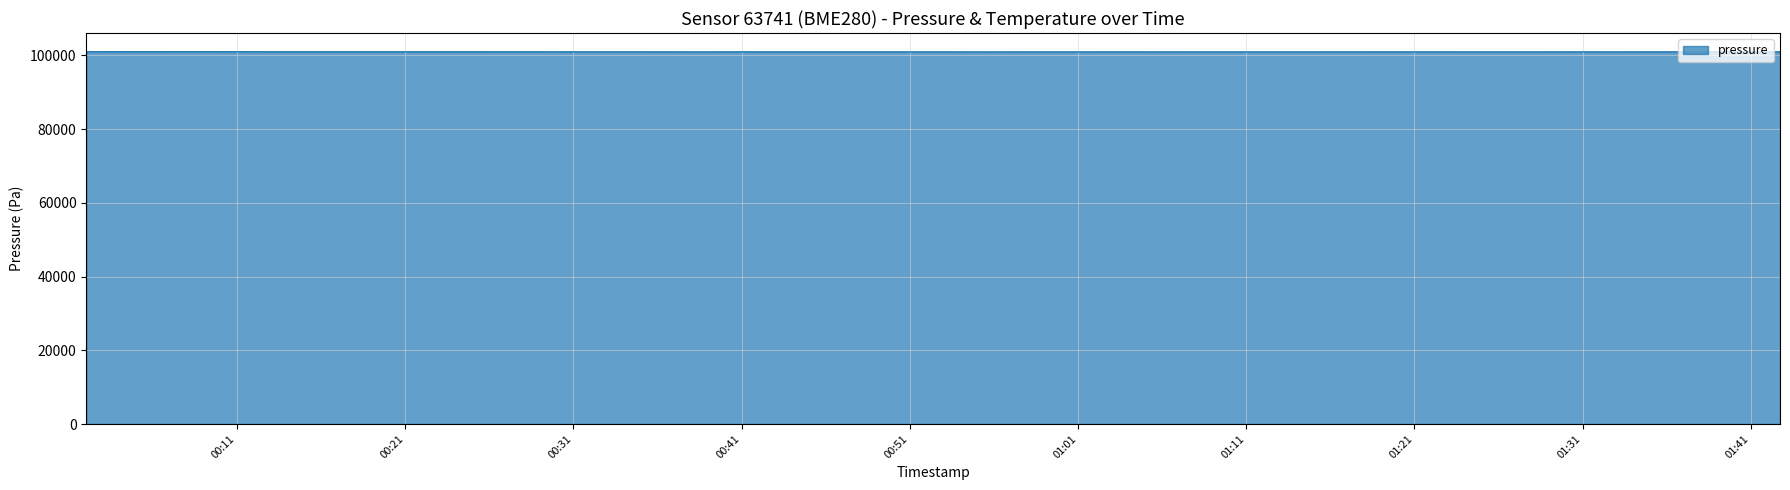

How many lines are shown in the chart?

1